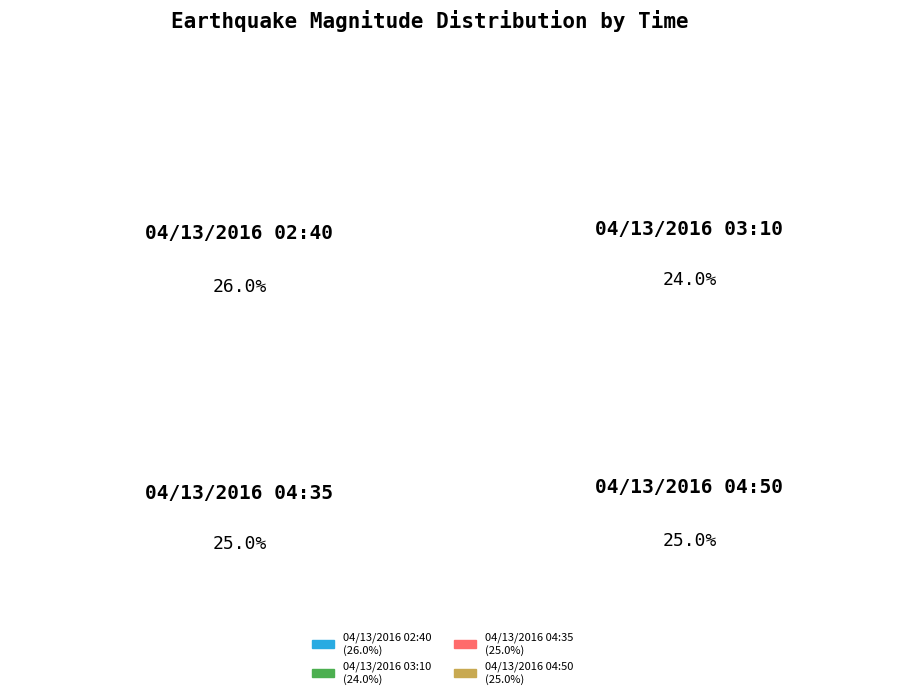

How much of the chart is everything except 04/13/2016 04:50?

75.0%